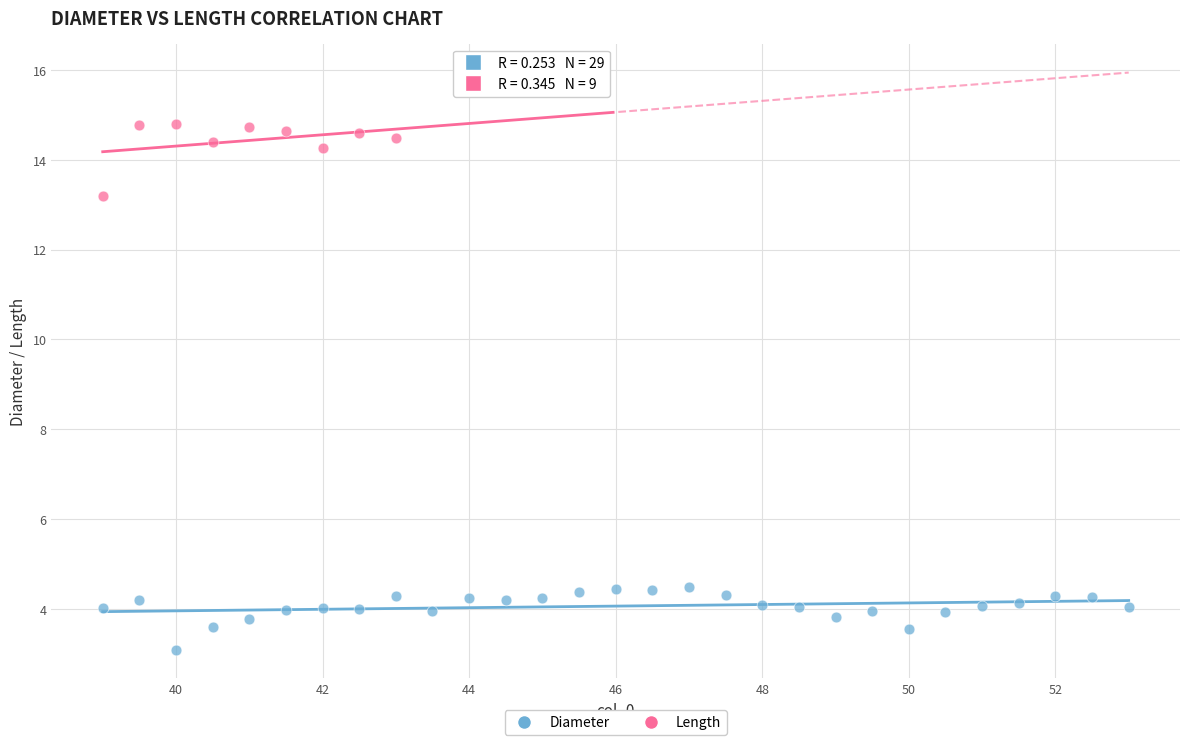

Which series contains the highest Y value?

Length